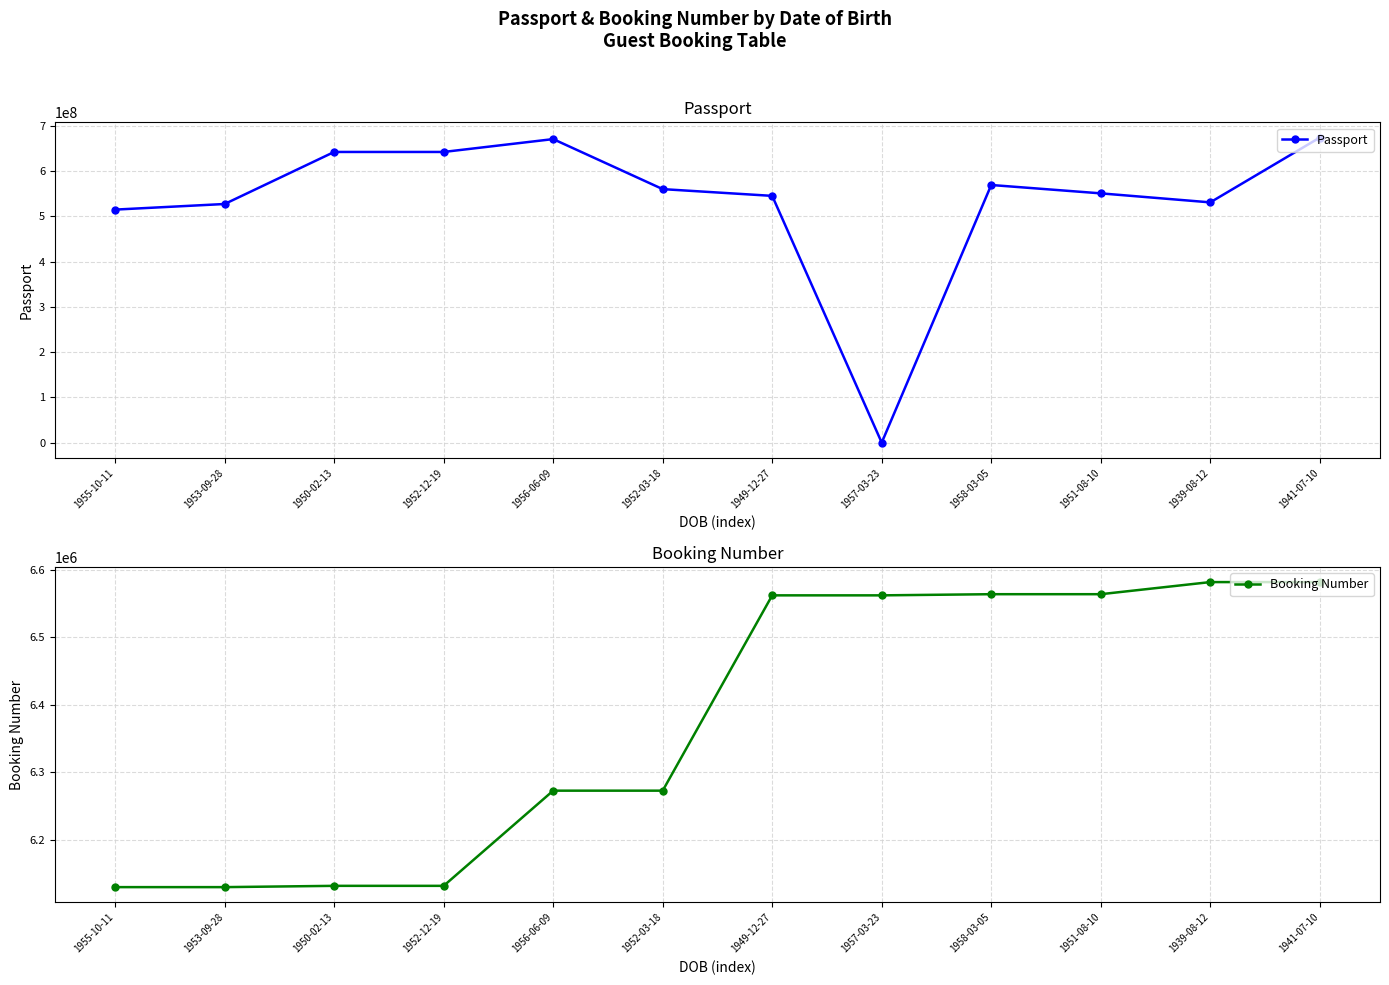

What is the difference between the second highest and minimum values in the Passport series?

671034641